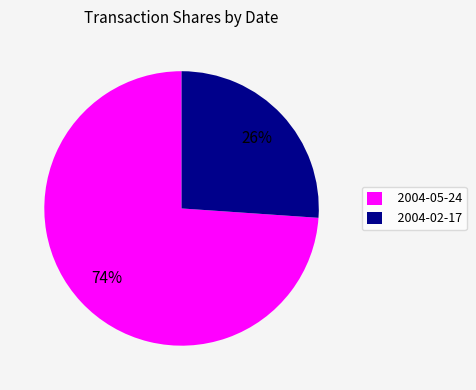

Rank the categories by value from highest to lowest.

2004-05-24, 2004-02-17